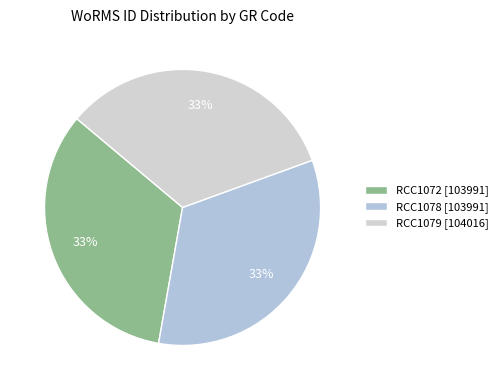

How many segments does this pie chart have?

3